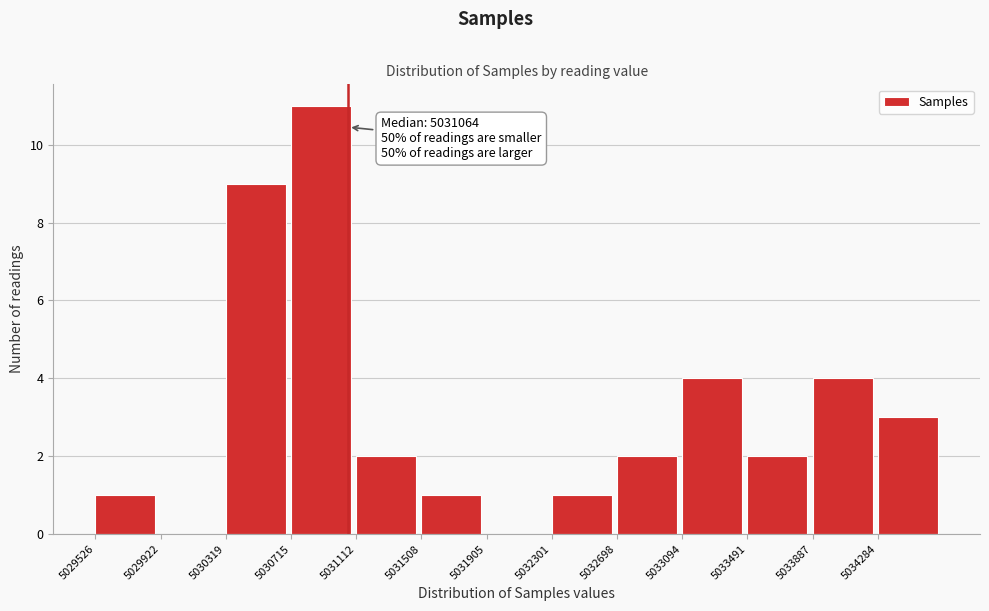

Over which range of the x-axis is the bar tallest?

5030700 to 5031100